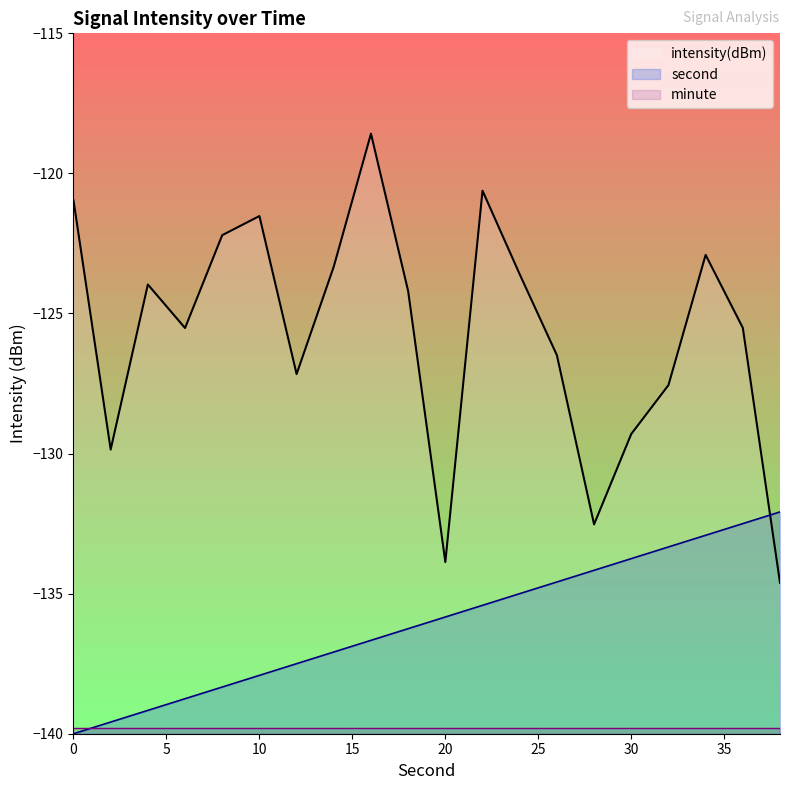

Is it true that intensity(dBm) equals -124.2 at 18?

True